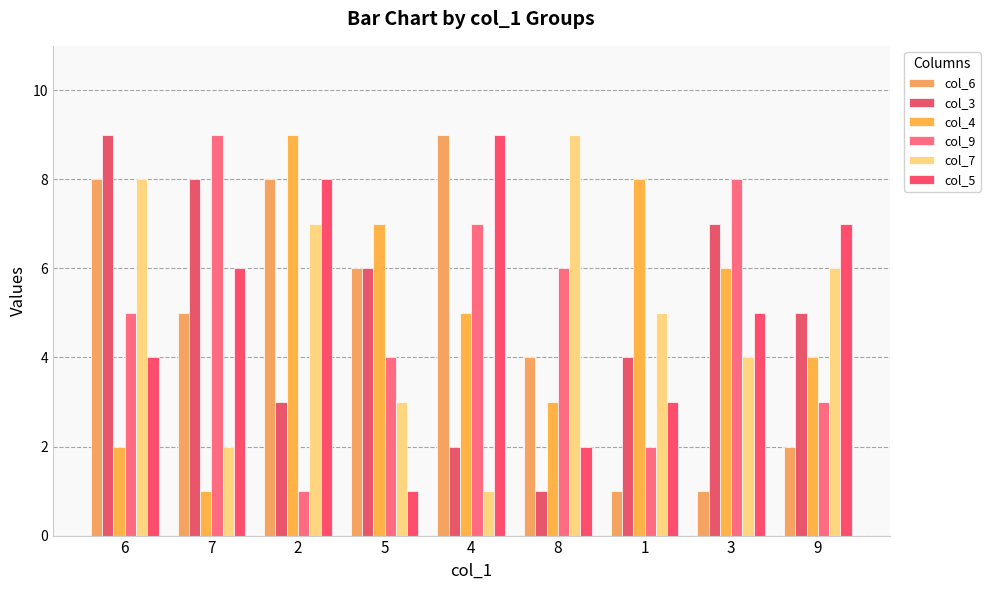

What is the spread (max minus min) of values at 6?

7